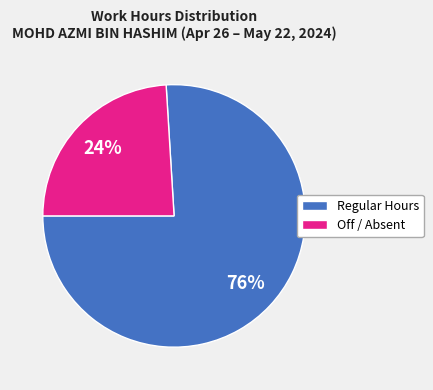

To the nearest percent, what is the average slice percentage?

50%